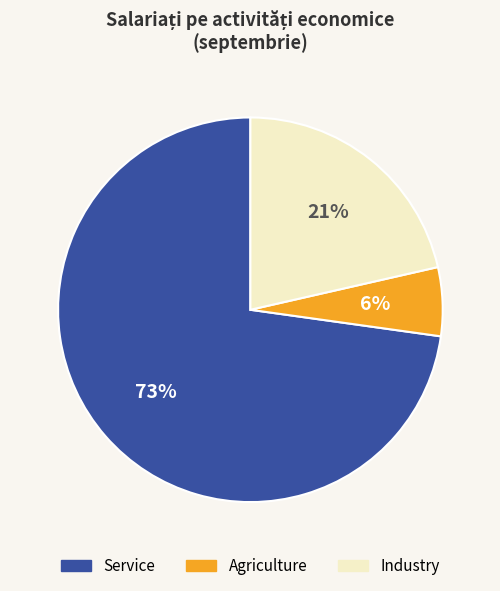

Is there a majority slice in this chart?

Yes